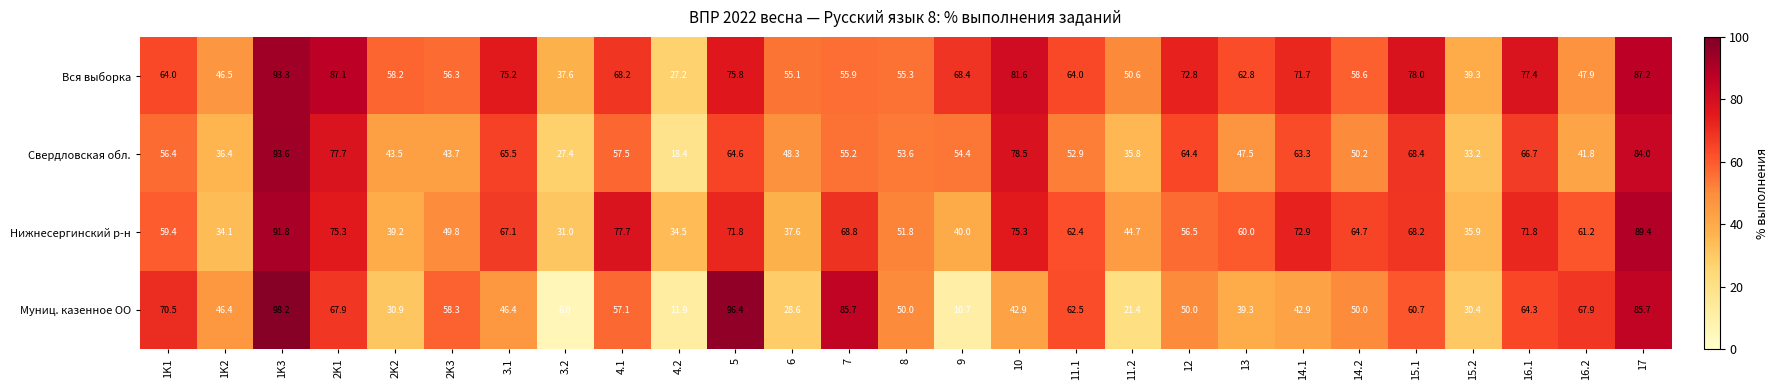

True or false: Свердловская обл. has a value of 18.4 at 4.2.

True